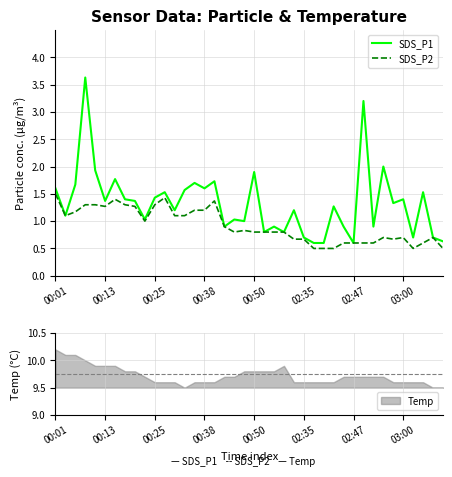

What is the highest value of the SDS_P1 series?

3.6